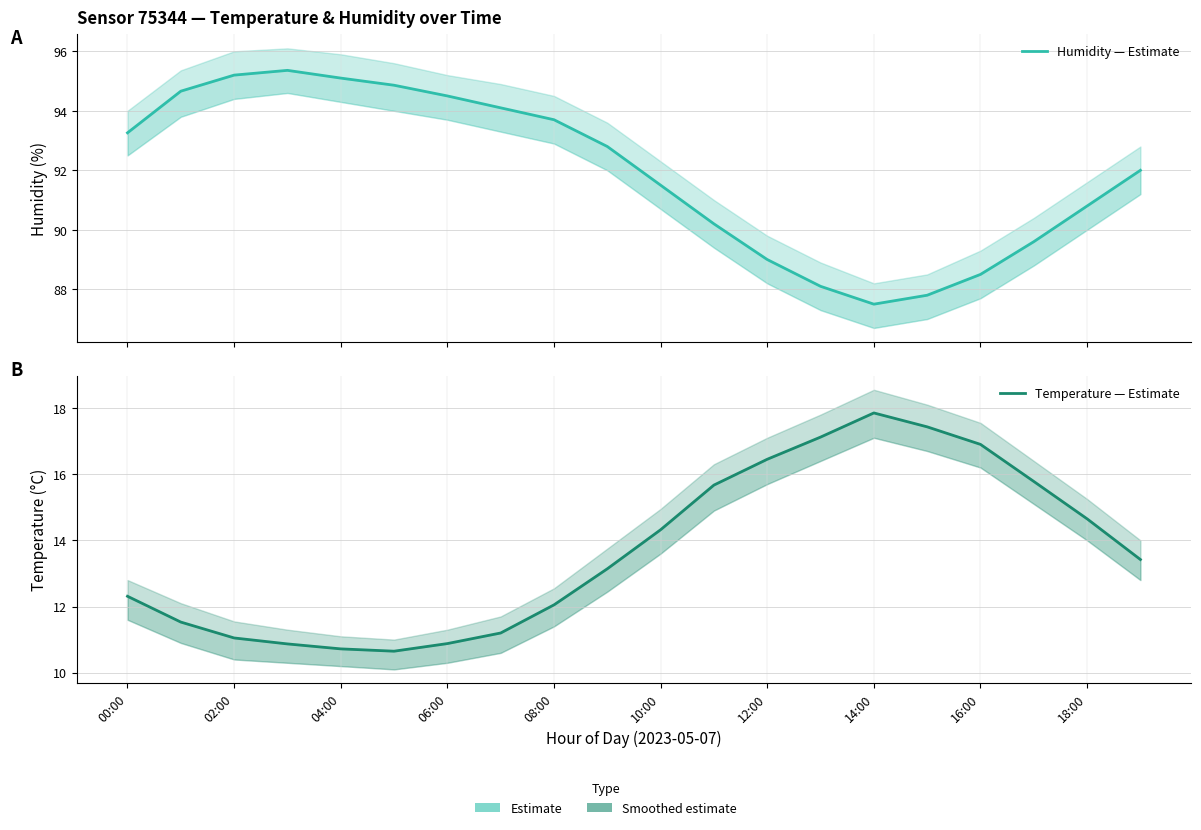

How many data points in Humidity — Estimate are above 92?

10